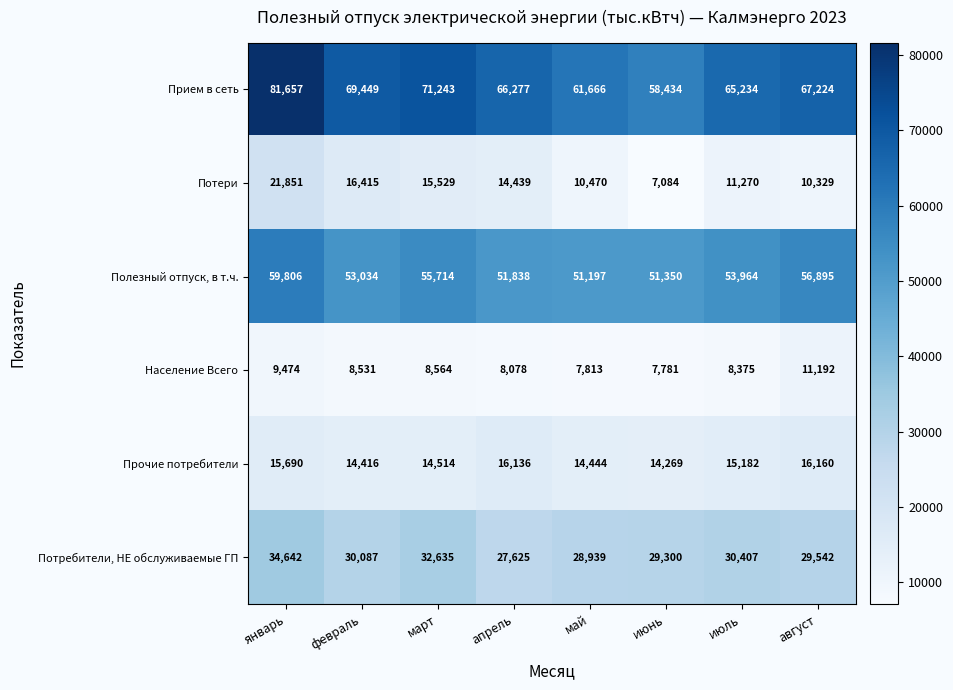

What is the difference between the highest and lowest values at февраль?

60918